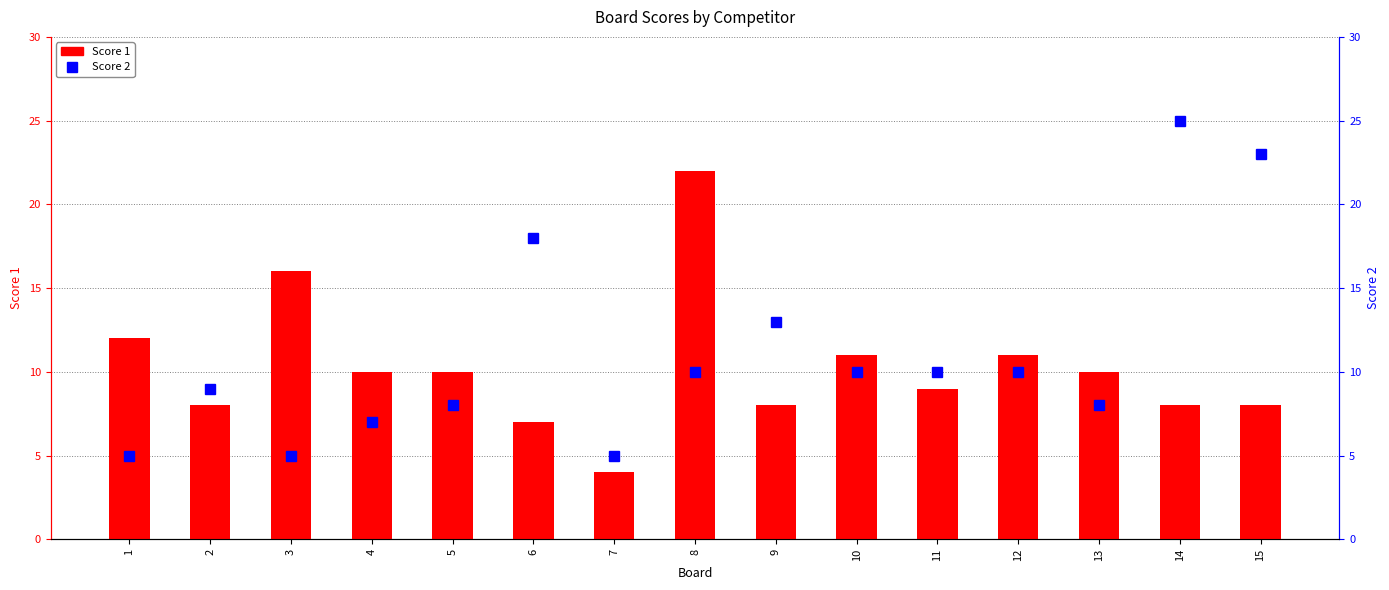

At how many categories does at least one series exceed 4?

15